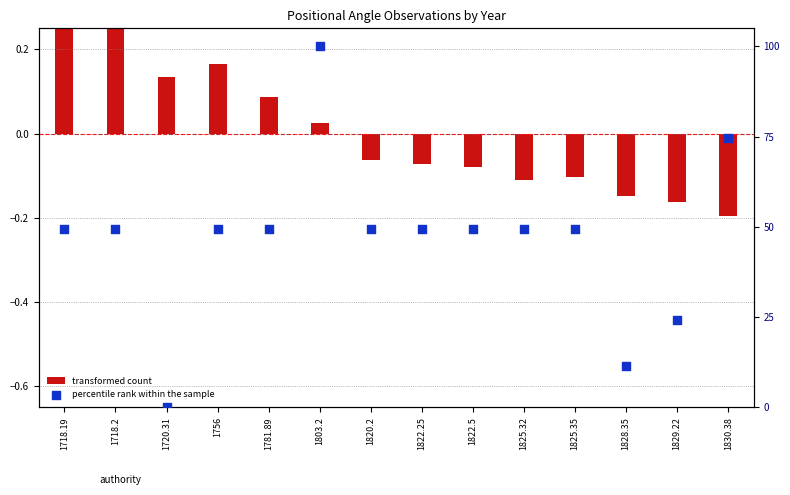

Which series contains the highest Y value?

percentile rank within the sample